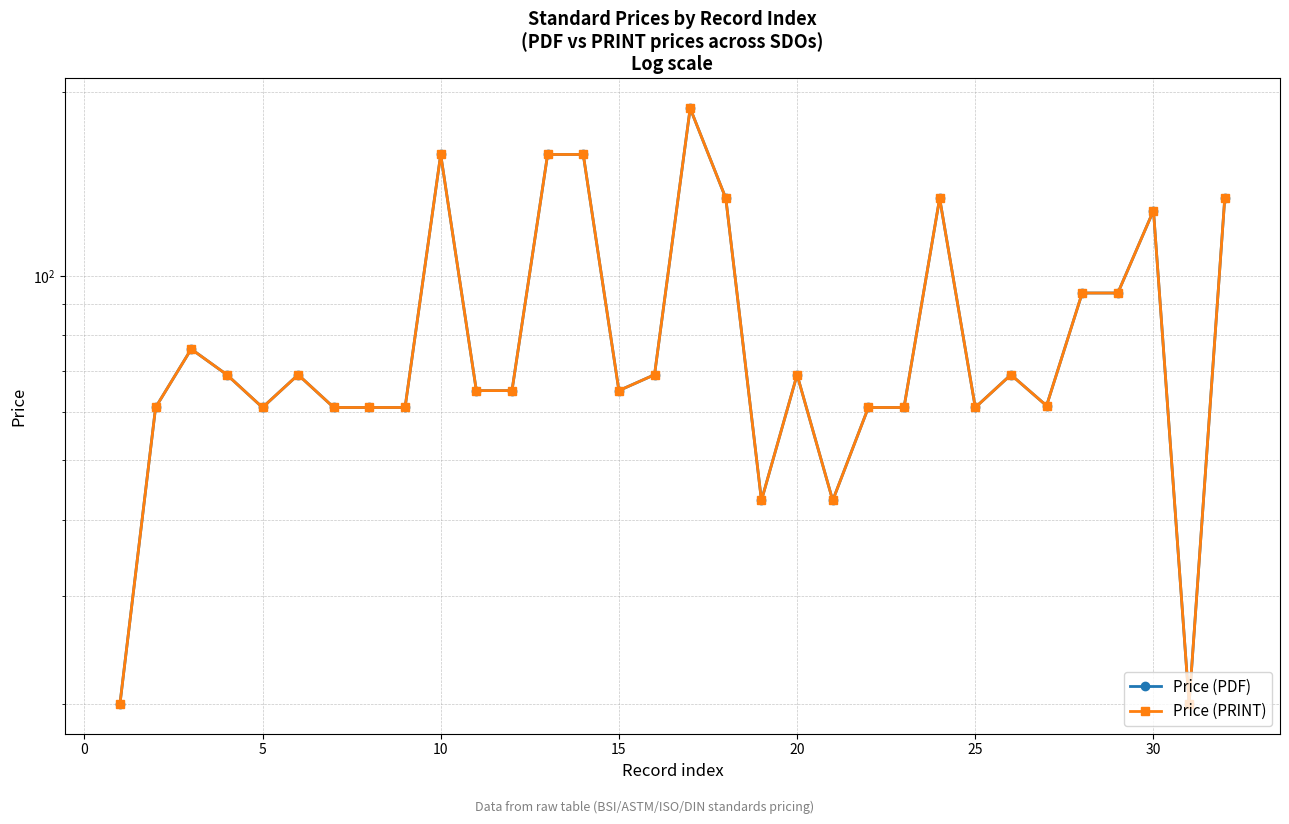

True or false: Price (PRINT) and Price (PDF) intersect in this chart.

False